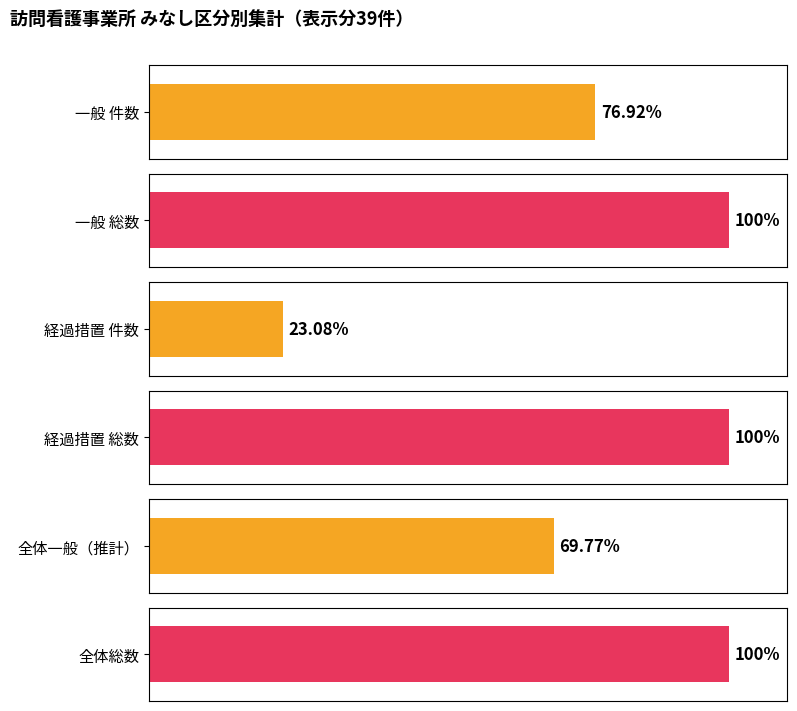

True or false: 経過措置 has a value of 20 at 経過措置.

False